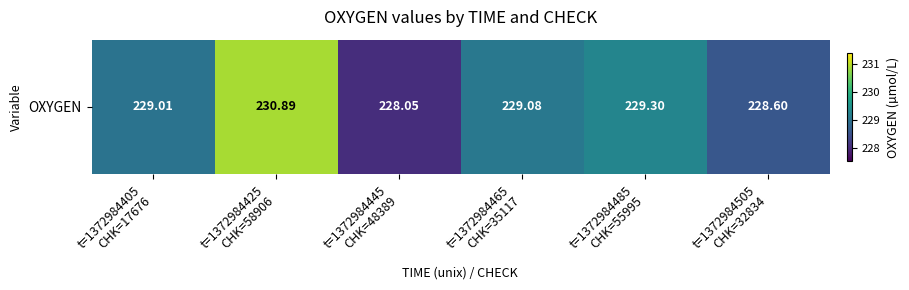

Reading right to left, what are all the values shown in this chart?

t=1372984505
CHK=32834=228.6	t=1372984485
CHK=55995=229.3	t=1372984465
CHK=35117=229.1	t=1372984445
CHK=48389=228.0	t=1372984425
CHK=58906=230.9	t=1372984405
CHK=17676=229.0